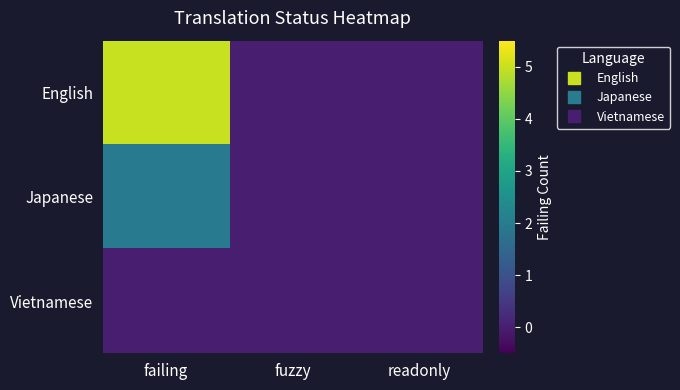

Reading right to left, list all the values displayed in this chart.

English: readonly=0	fuzzy=0	failing=5
Japanese: readonly=0	fuzzy=0	failing=2
Vietnamese: readonly=0	fuzzy=0	failing=0